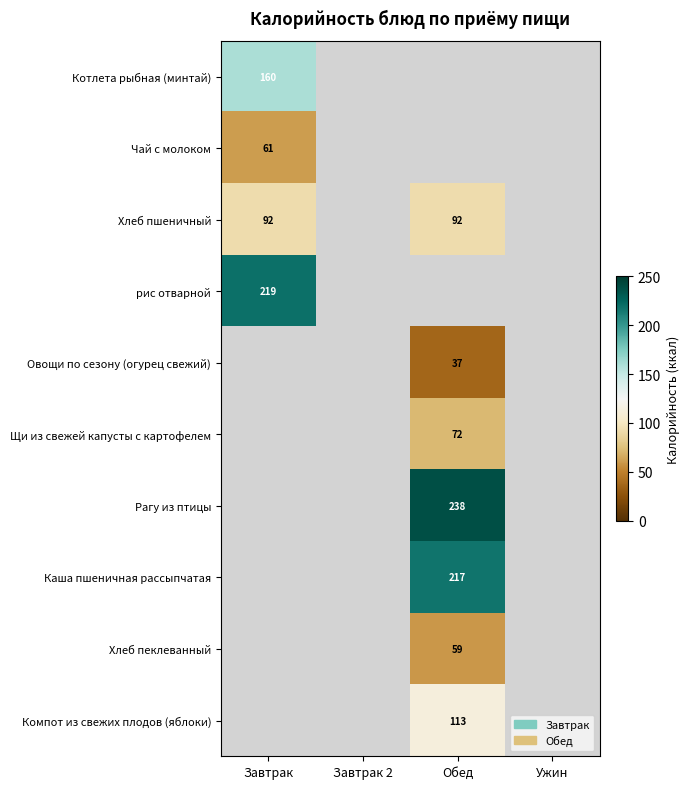

At which category does the chart reach its peak across all series?

Обед